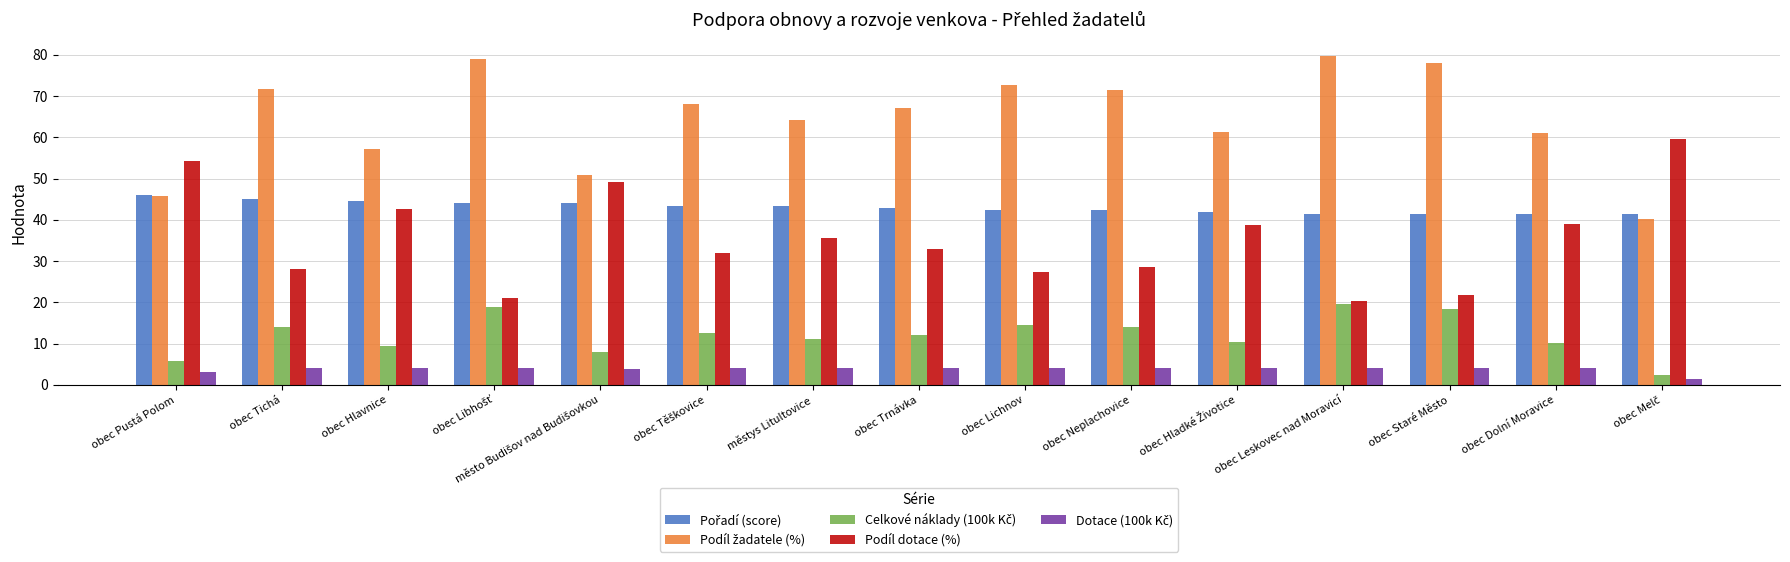

At how many categories does at least one series exceed 33?

15